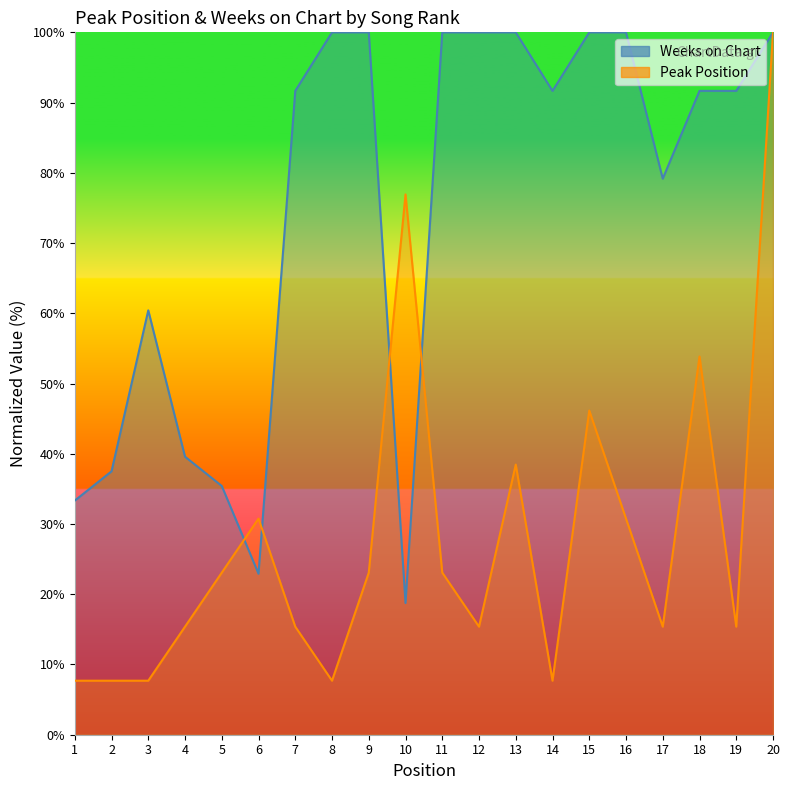

Reading left to right, transcribe all the data shown in this chart.

Peak Position: 7.7	7.7	7.7	15.4	23.1	30.8	15.4	7.7	23.1	76.9	23.1	15.4	38.5	7.7	46.2	30.8	15.4	53.8	15.4	100.0
Weeks on Chart: 33.3	37.5	60.4	39.6	35.4	22.9	91.7	100.0	100.0	18.8	100.0	100.0	100.0	91.7	100.0	100.0	79.2	91.7	91.7	100.0